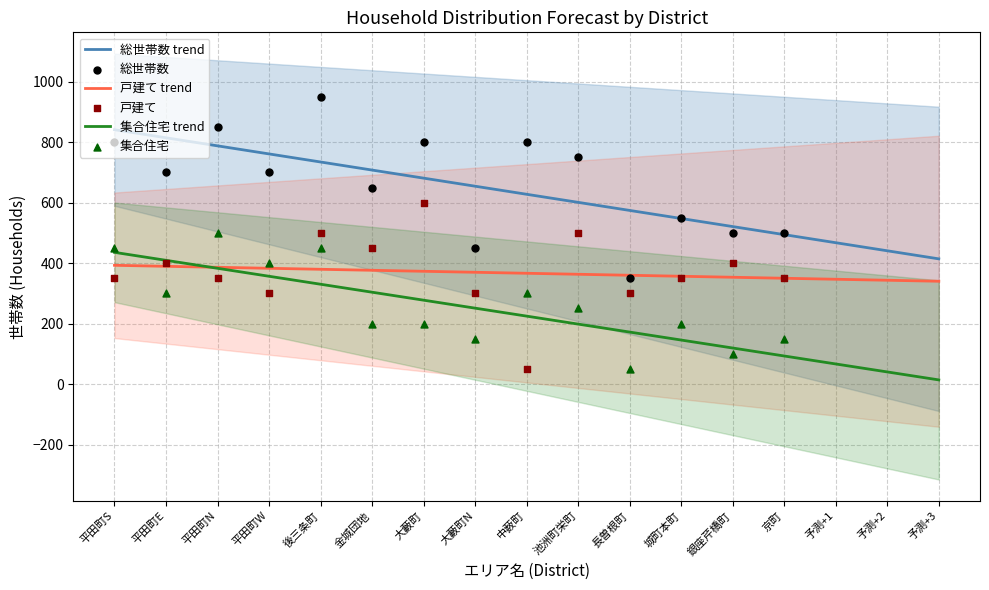

Which series has the widest spread of Y values?

総世帯数